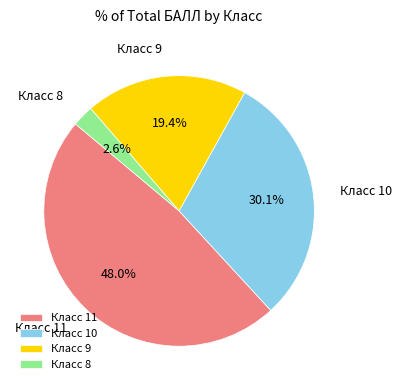

Is the sum of Класс 9 and Класс 11 greater than half?

Yes